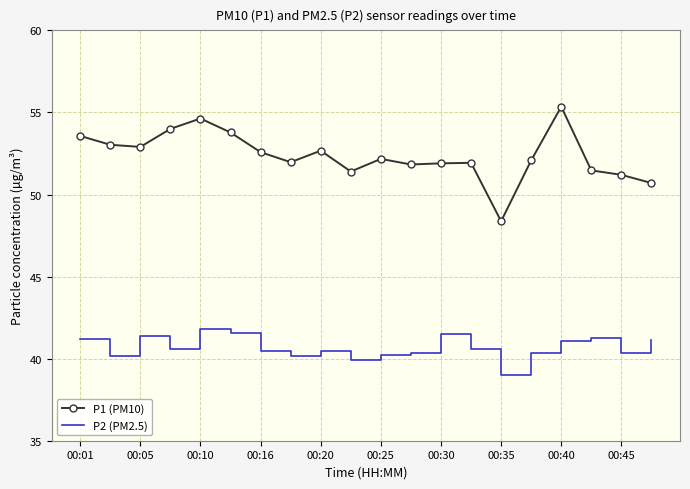

True or false: P2 (PM2.5) and P1 (PM10) cross at least once.

False